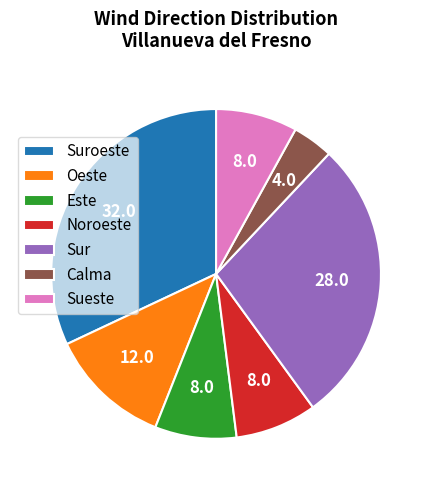

How many segments does this pie chart have?

7